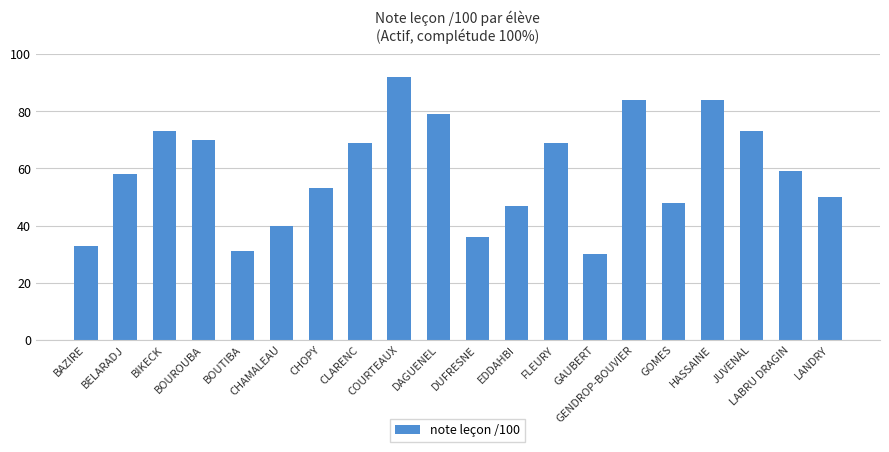

Which category has the highest value across all series?

COURTEAUX